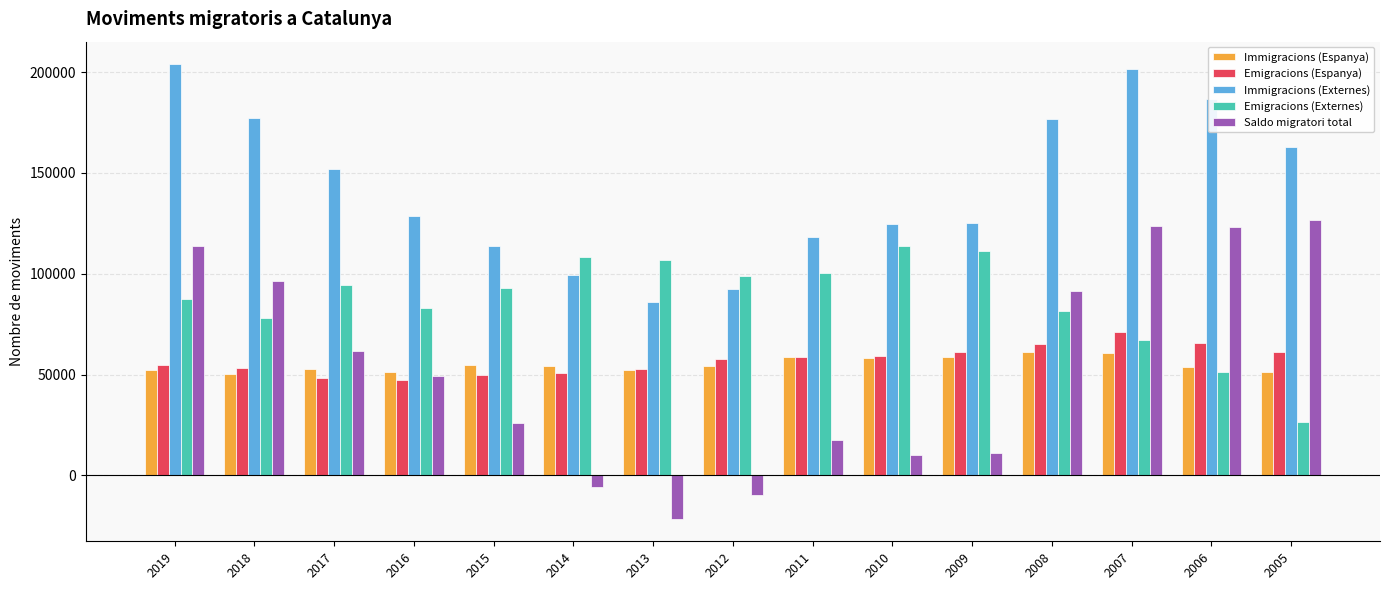

What value does the Immigracions (Espanya) series have at 2009?

58493